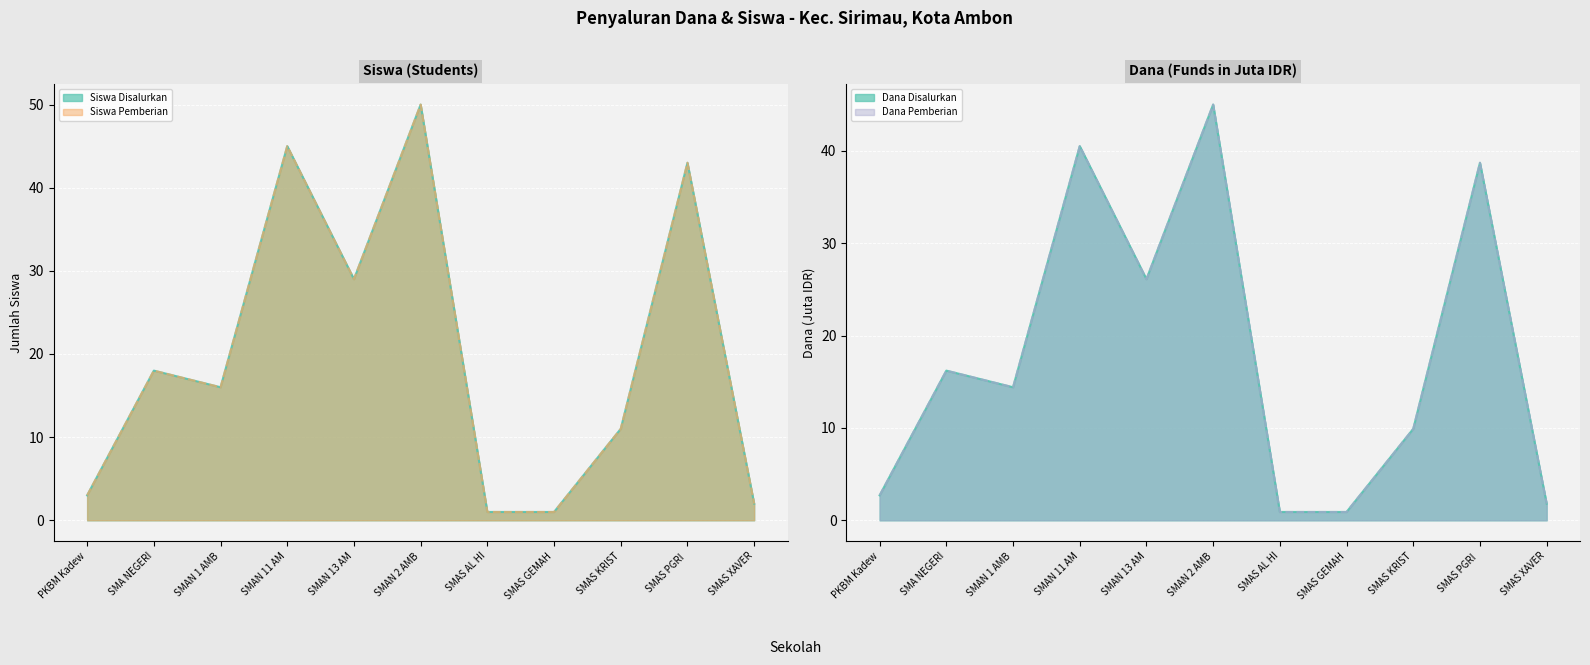

Rank the categories by Siswa Disalurkan value from lowest to highest.

SMAS AL HI, SMAS GEMAH, SMAS XAVER, PKBM Kadew, SMAS KRIST, SMAN 1 AMB, SMA NEGERI, SMAN 13 AM, SMAS PGRI, SMAN 11 AM, SMAN 2 AMB